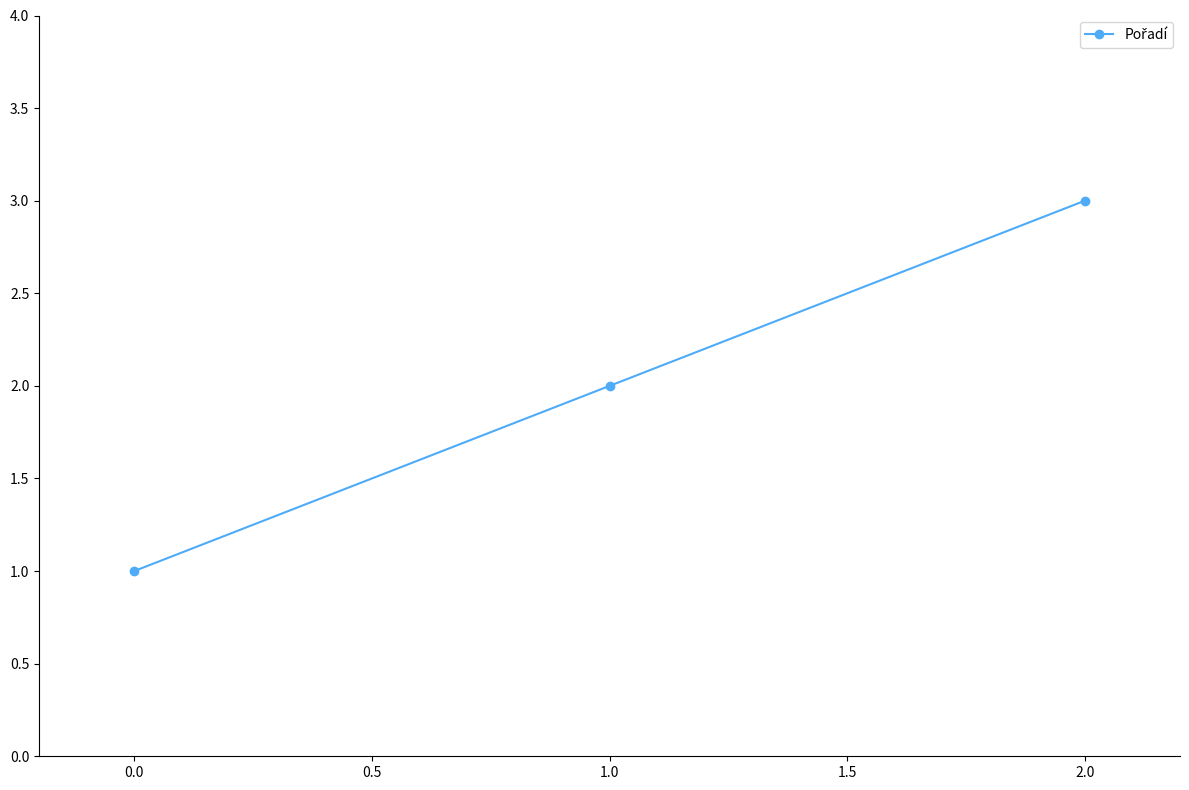

What is the value of the 1st point from the left?

1